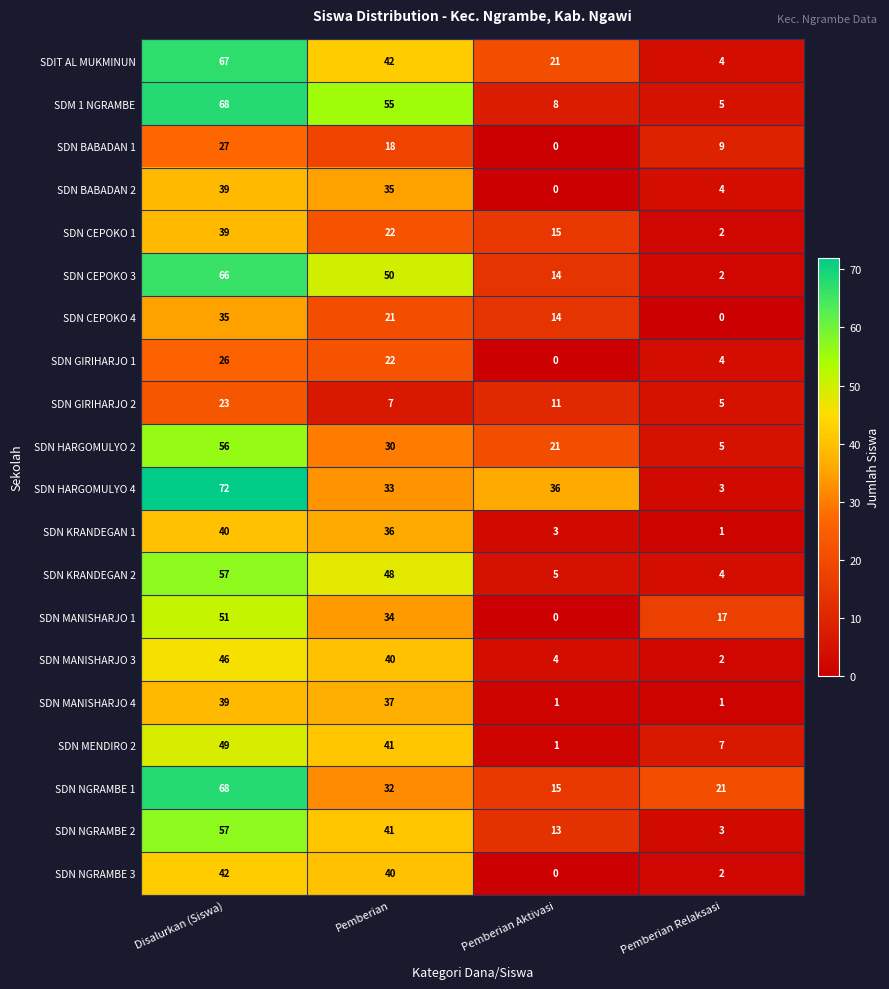

The value of SDN BABADAN 2 at Pemberian is 53. True or false?

False